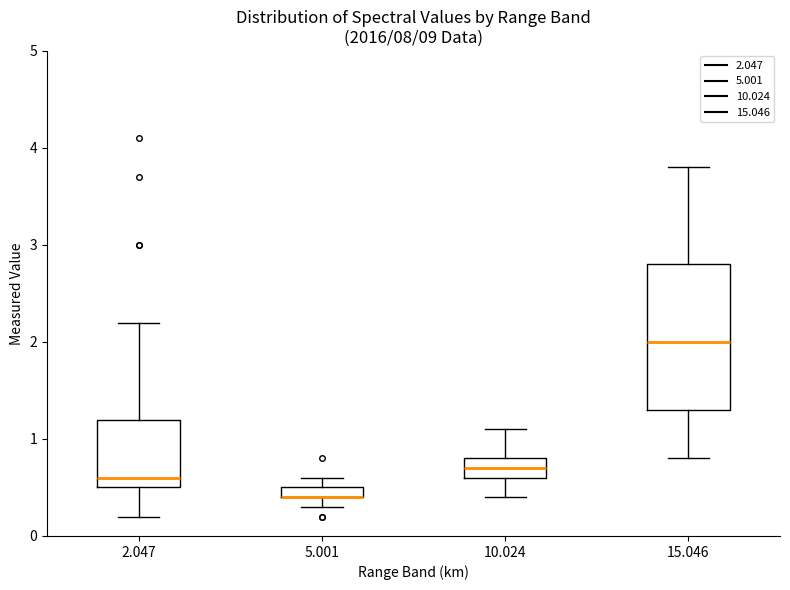

Where is the upper edge of the box at x = 10.024 on the y-axis? The values are not printed on the chart, so give them approximately, as read against the axis.

0.8